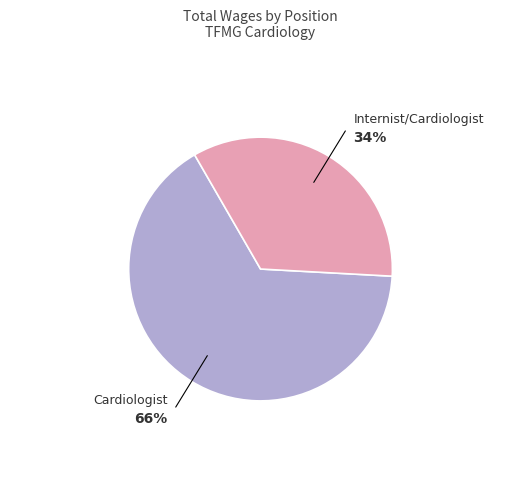

Is there any slice that represents more than half of the pie?

Yes